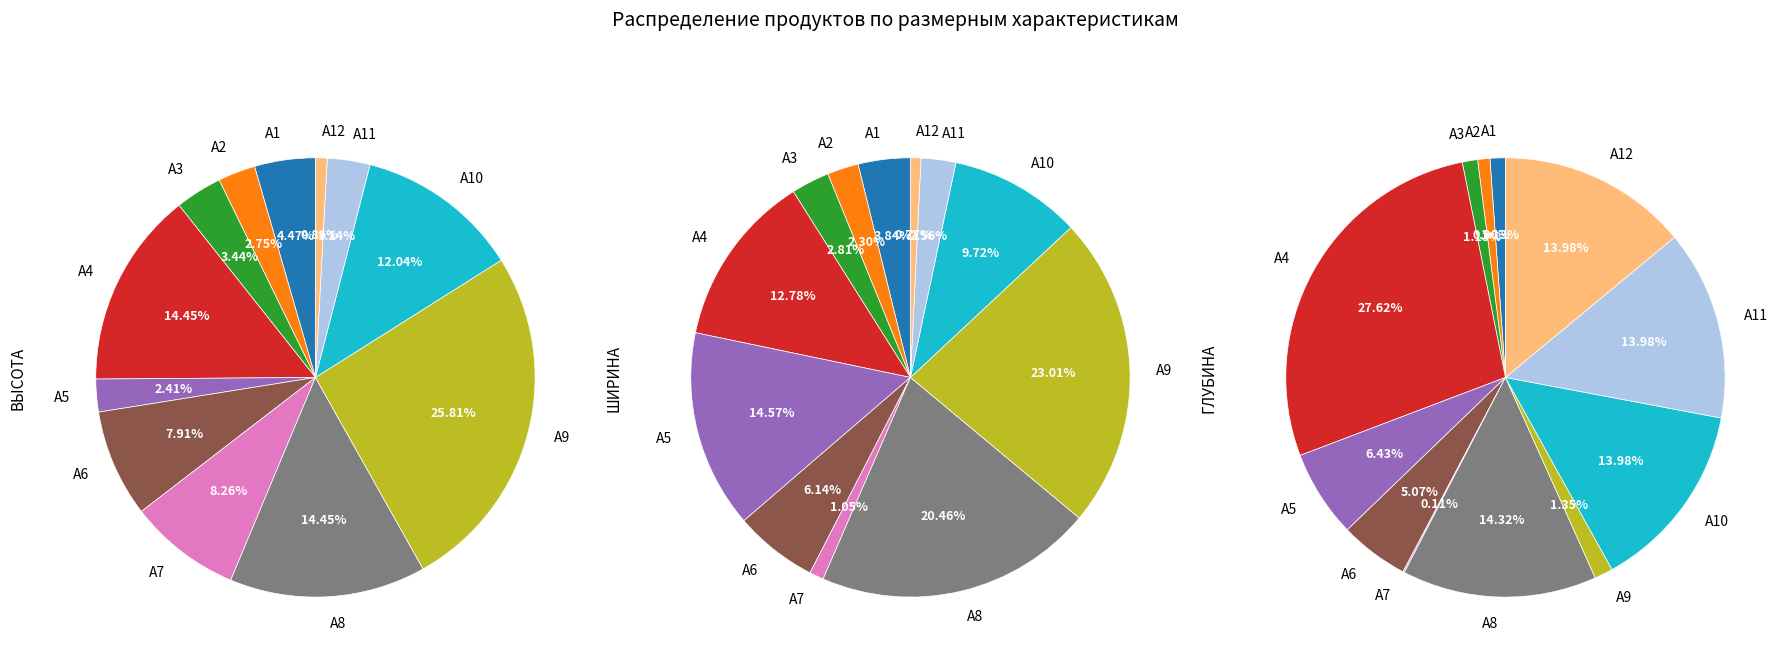

Is А11 the majority of the pie?

No